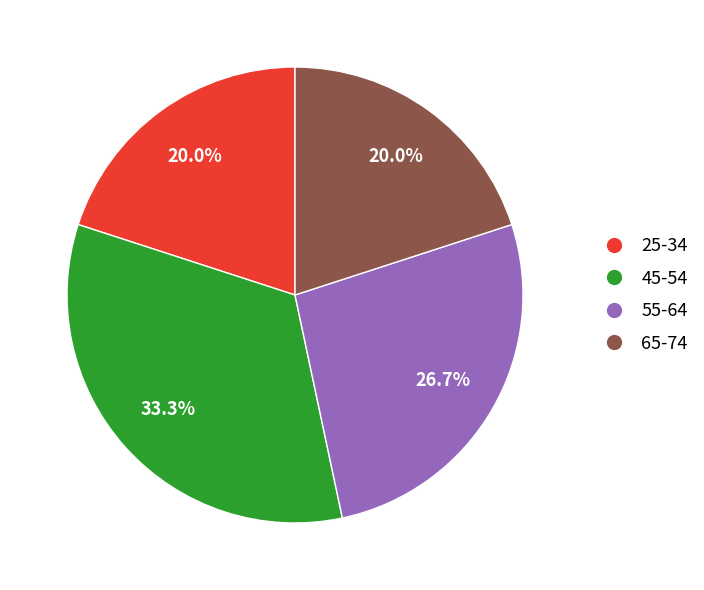

Is the sum of 65-74 and 25-34 greater than half?

No